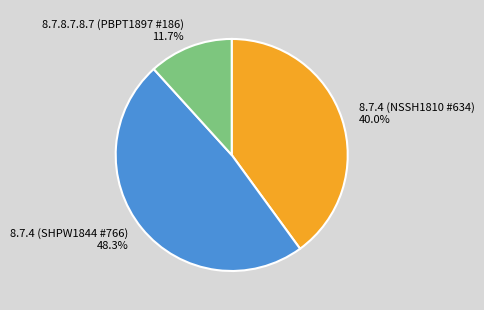

How many segments does this pie chart have?

3